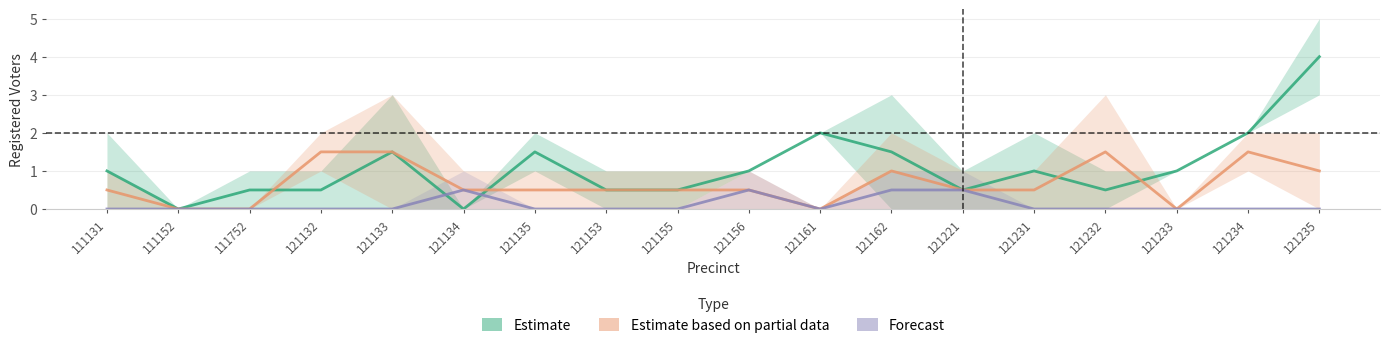

What are all the series names shown in the legend?

Estimate, Estimate based on partial data, Forecast